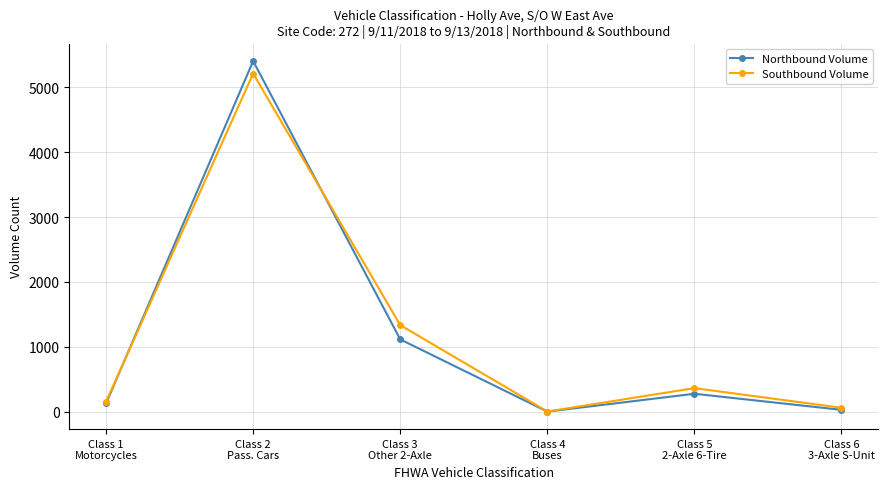

True or false: Northbound Volume and Southbound Volume intersect in this chart.

True